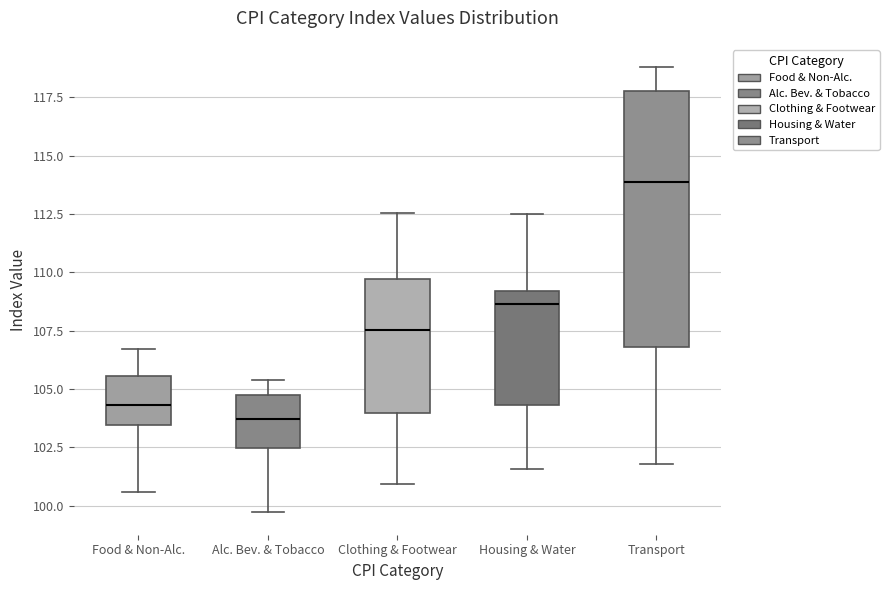

Where does the median line of the box for Alc. Bev. & Tobacco sit on the y-axis? The values are not printed on the chart, so give them approximately, as read against the axis.

103.5